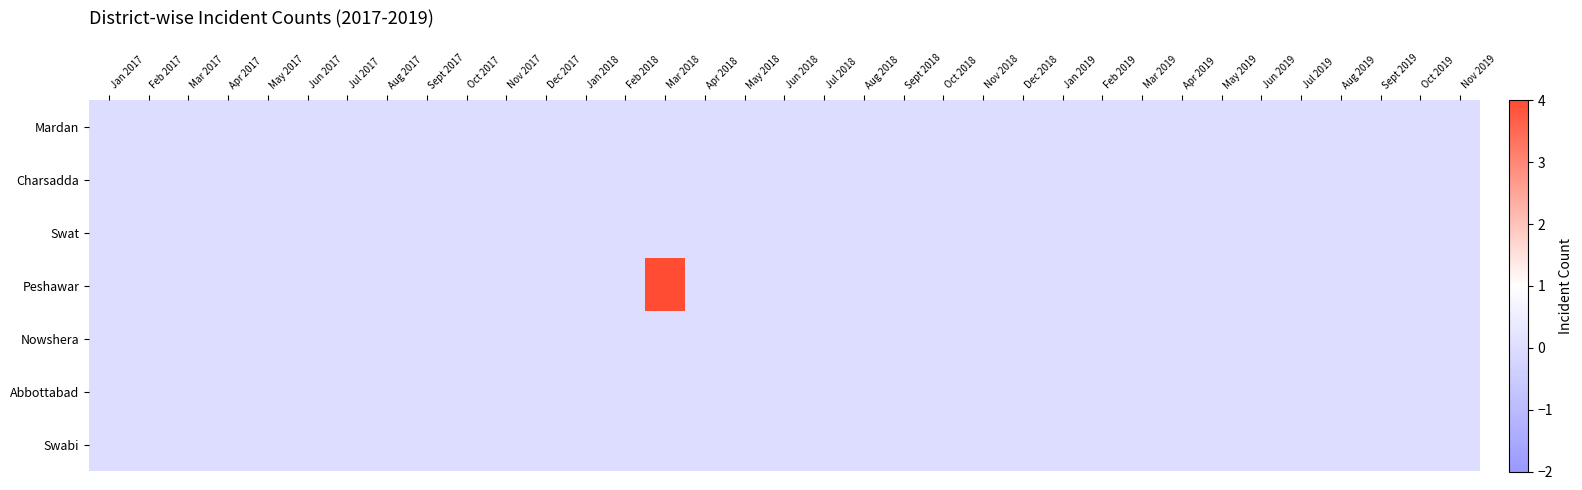

Reading right to left, what are all the values shown in this chart?

Mardan: Nov 2019=0	Oct 2019=0	Sept 2019=0	Aug 2019=0	Jul 2019=0	Jun 2019=0	May 2019=0	Apr 2019=0	Mar 2019=0	Feb 2019=0	Jan 2019=0	Dec 2018=0	Nov 2018=0	Oct 2018=0	Sept 2018=0	Aug 2018=0	Jul 2018=0	Jun 2018=0	May 2018=0	Apr 2018=0	Mar 2018=0	Feb 2018=0	Jan 2018=0	Dec 2017=0	Nov 2017=0	Oct 2017=0	Sept 2017=0	Aug 2017=0	Jul 2017=0	Jun 2017=0	May 2017=0	Apr 2017=0	Mar 2017=0	Feb 2017=0	Jan 2017=0
Charsadda: Nov 2019=0	Oct 2019=0	Sept 2019=0	Aug 2019=0	Jul 2019=0	Jun 2019=0	May 2019=0	Apr 2019=0	Mar 2019=0	Feb 2019=0	Jan 2019=0	Dec 2018=0	Nov 2018=0	Oct 2018=0	Sept 2018=0	Aug 2018=0	Jul 2018=0	Jun 2018=0	May 2018=0	Apr 2018=0	Mar 2018=0	Feb 2018=0	Jan 2018=0	Dec 2017=0	Nov 2017=0	Oct 2017=0	Sept 2017=0	Aug 2017=0	Jul 2017=0	Jun 2017=0	May 2017=0	Apr 2017=0	Mar 2017=0	Feb 2017=0	Jan 2017=0
Swat: Nov 2019=0	Oct 2019=0	Sept 2019=0	Aug 2019=0	Jul 2019=0	Jun 2019=0	May 2019=0	Apr 2019=0	Mar 2019=0	Feb 2019=0	Jan 2019=0	Dec 2018=0	Nov 2018=0	Oct 2018=0	Sept 2018=0	Aug 2018=0	Jul 2018=0	Jun 2018=0	May 2018=0	Apr 2018=0	Mar 2018=0	Feb 2018=0	Jan 2018=0	Dec 2017=0	Nov 2017=0	Oct 2017=0	Sept 2017=0	Aug 2017=0	Jul 2017=0	Jun 2017=0	May 2017=0	Apr 2017=0	Mar 2017=0	Feb 2017=0	Jan 2017=0
Peshawar: Nov 2019=0	Oct 2019=0	Sept 2019=0	Aug 2019=0	Jul 2019=0	Jun 2019=0	May 2019=0	Apr 2019=0	Mar 2019=0	Feb 2019=0	Jan 2019=0	Dec 2018=0	Nov 2018=0	Oct 2018=0	Sept 2018=0	Aug 2018=0	Jul 2018=0	Jun 2018=0	May 2018=0	Apr 2018=0	Mar 2018=4	Feb 2018=0	Jan 2018=0	Dec 2017=0	Nov 2017=0	Oct 2017=0	Sept 2017=0	Aug 2017=0	Jul 2017=0	Jun 2017=0	May 2017=0	Apr 2017=0	Mar 2017=0	Feb 2017=0	Jan 2017=0
Nowshera: Nov 2019=0	Oct 2019=0	Sept 2019=0	Aug 2019=0	Jul 2019=0	Jun 2019=0	May 2019=0	Apr 2019=0	Mar 2019=0	Feb 2019=0	Jan 2019=0	Dec 2018=0	Nov 2018=0	Oct 2018=0	Sept 2018=0	Aug 2018=0	Jul 2018=0	Jun 2018=0	May 2018=0	Apr 2018=0	Mar 2018=0	Feb 2018=0	Jan 2018=0	Dec 2017=0	Nov 2017=0	Oct 2017=0	Sept 2017=0	Aug 2017=0	Jul 2017=0	Jun 2017=0	May 2017=0	Apr 2017=0	Mar 2017=0	Feb 2017=0	Jan 2017=0
Abbottabad: Nov 2019=0	Oct 2019=0	Sept 2019=0	Aug 2019=0	Jul 2019=0	Jun 2019=0	May 2019=0	Apr 2019=0	Mar 2019=0	Feb 2019=0	Jan 2019=0	Dec 2018=0	Nov 2018=0	Oct 2018=0	Sept 2018=0	Aug 2018=0	Jul 2018=0	Jun 2018=0	May 2018=0	Apr 2018=0	Mar 2018=0	Feb 2018=0	Jan 2018=0	Dec 2017=0	Nov 2017=0	Oct 2017=0	Sept 2017=0	Aug 2017=0	Jul 2017=0	Jun 2017=0	May 2017=0	Apr 2017=0	Mar 2017=0	Feb 2017=0	Jan 2017=0
Swabi: Nov 2019=0	Oct 2019=0	Sept 2019=0	Aug 2019=0	Jul 2019=0	Jun 2019=0	May 2019=0	Apr 2019=0	Mar 2019=0	Feb 2019=0	Jan 2019=0	Dec 2018=0	Nov 2018=0	Oct 2018=0	Sept 2018=0	Aug 2018=0	Jul 2018=0	Jun 2018=0	May 2018=0	Apr 2018=0	Mar 2018=0	Feb 2018=0	Jan 2018=0	Dec 2017=0	Nov 2017=0	Oct 2017=0	Sept 2017=0	Aug 2017=0	Jul 2017=0	Jun 2017=0	May 2017=0	Apr 2017=0	Mar 2017=0	Feb 2017=0	Jan 2017=0